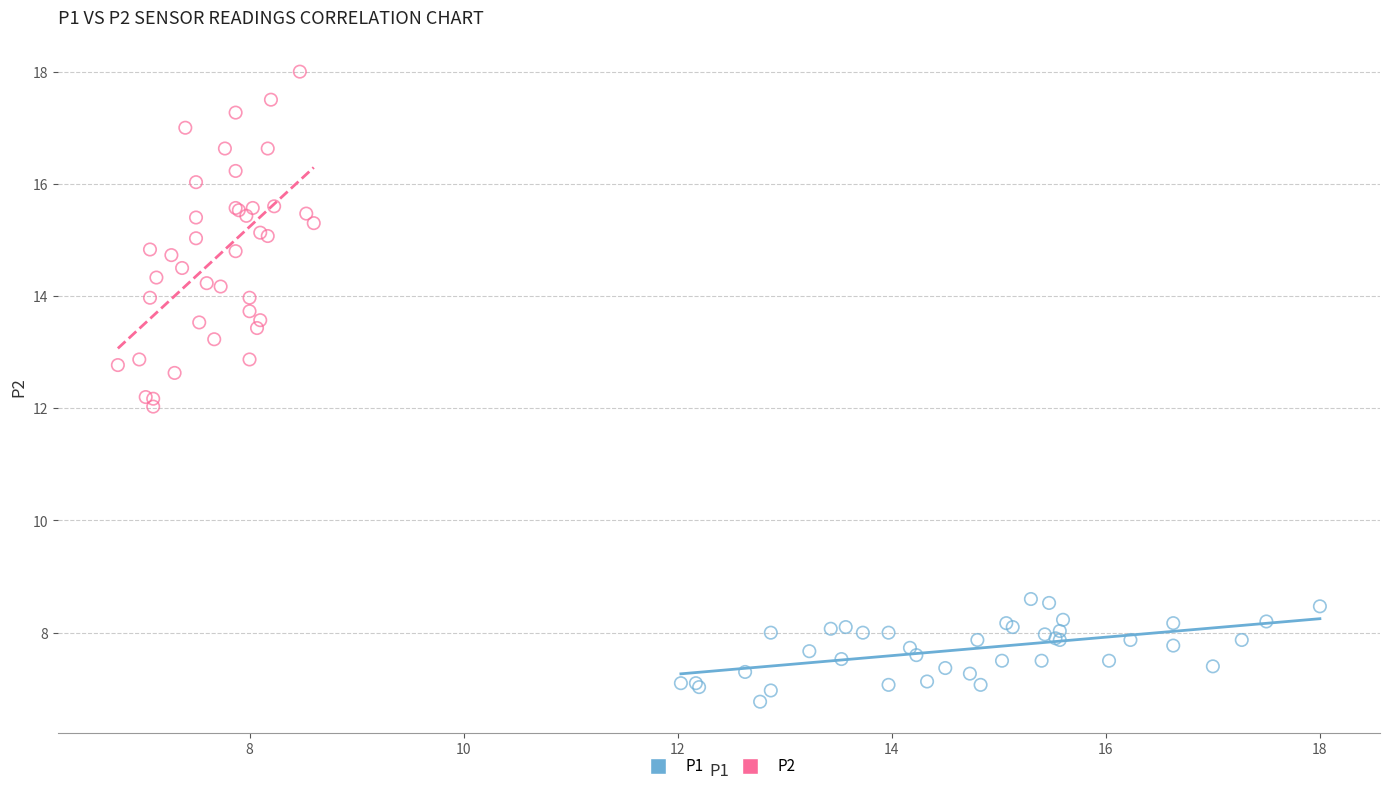

Which series has the largest Y range (max minus min)?

P2